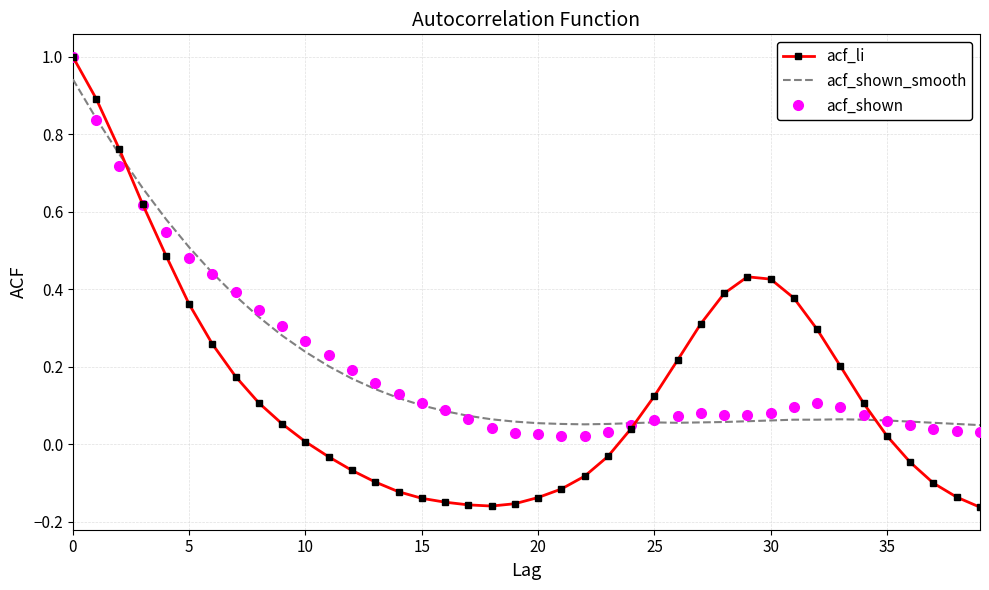

What is the greatest value displayed?

1.0